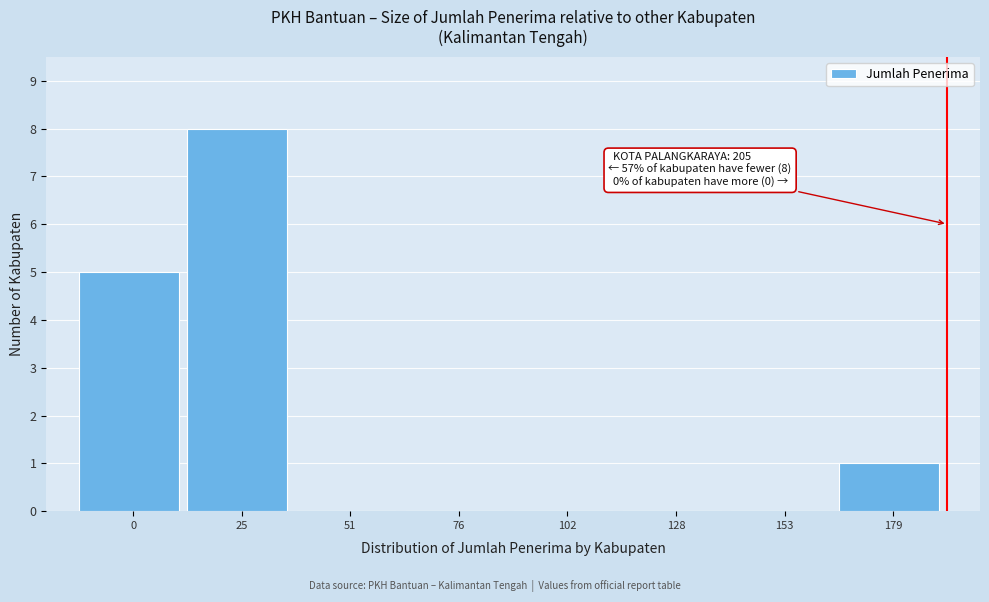

Reading left to right, what are all the values shown in this chart?

0=5	25=8	51=0	76=0	102=0	128=0	153=0	179=1